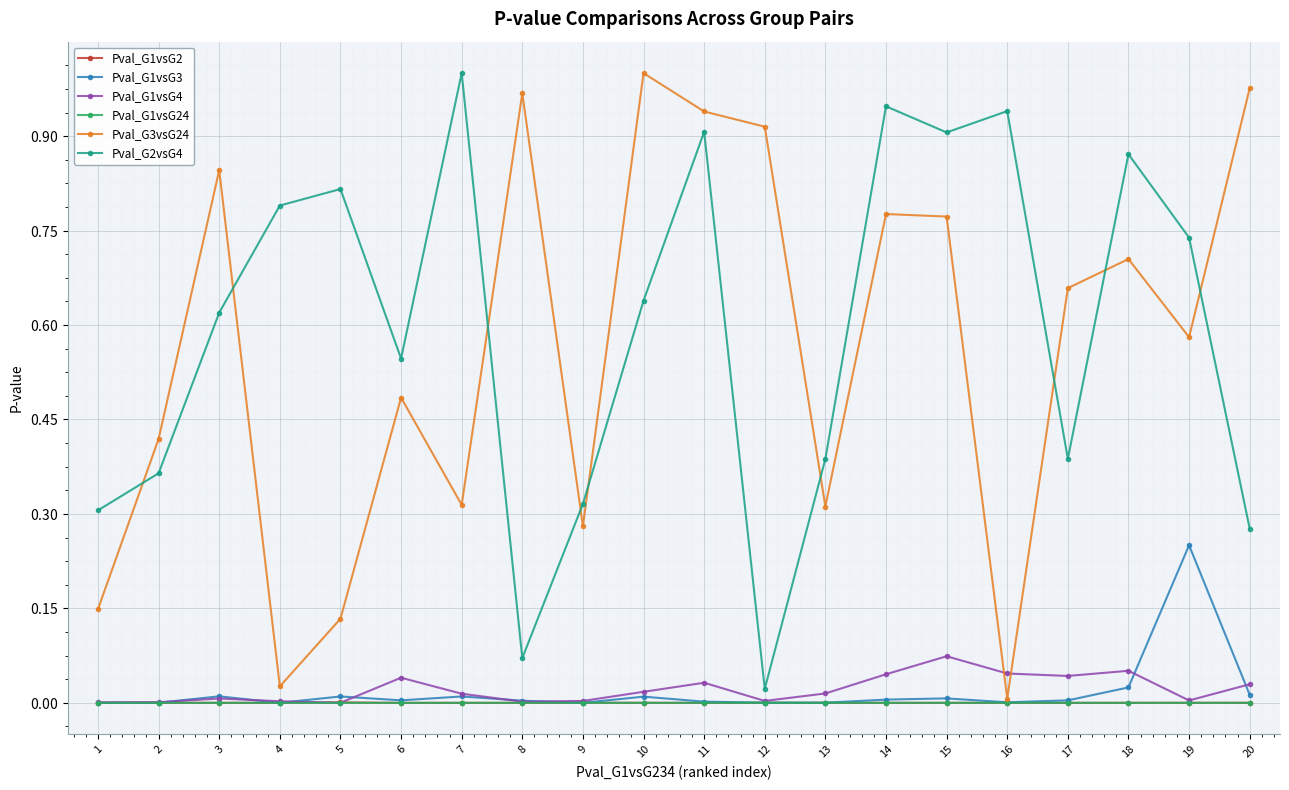

Does the chart have visible grid lines?

Yes